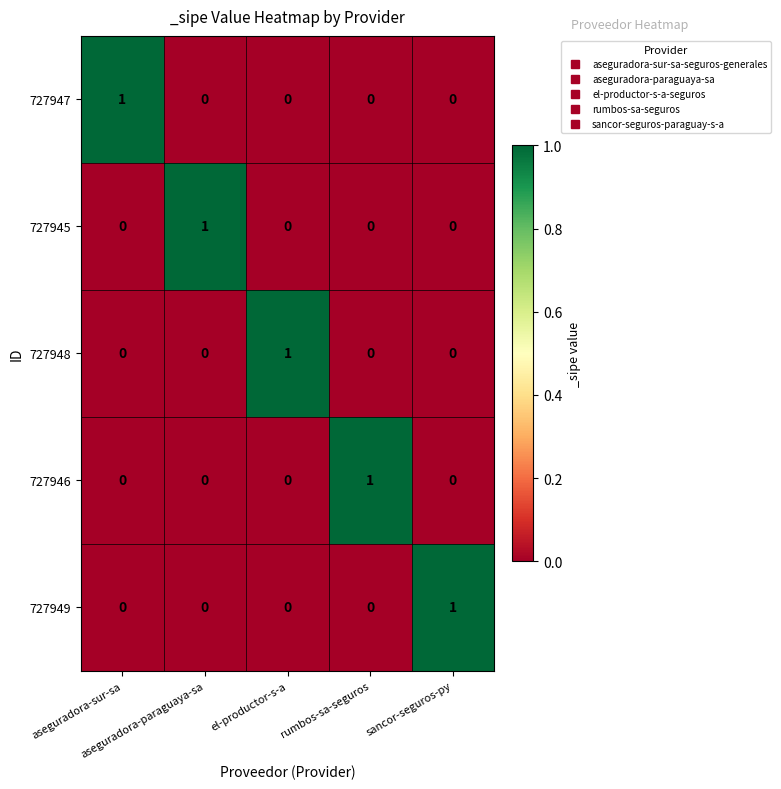

At how many categories does at least one series exceed 0?

5